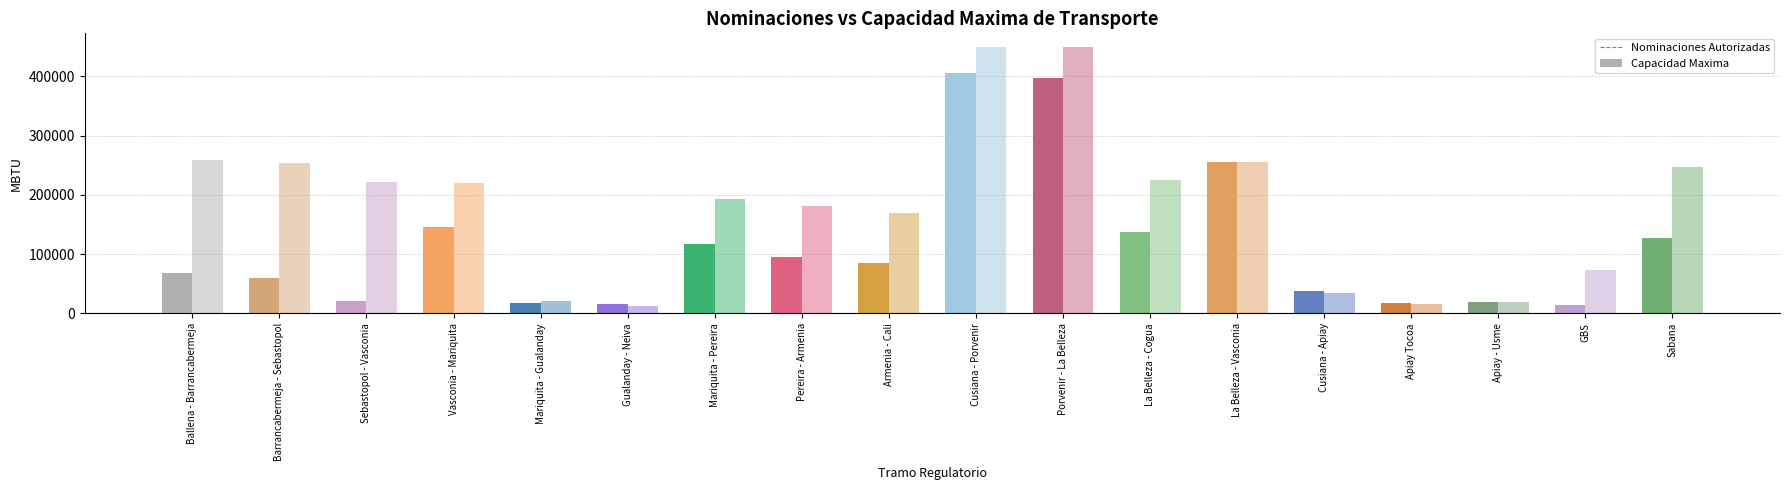

Which category has the highest value in the Nominaciones Autorizadas series?

Cusiana - Porvenir